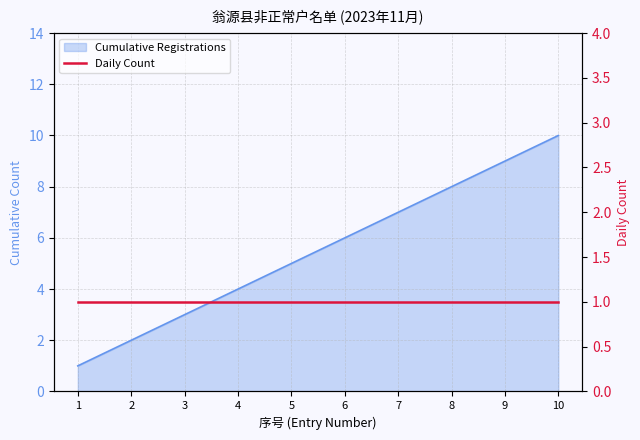

Rank the categories by value from highest to lowest.

10, 9, 8, 7, 6, 5, 4, 3, 2, 1